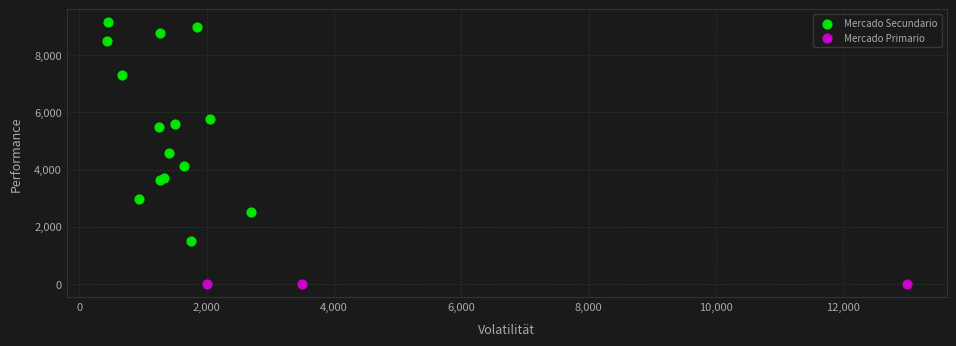

Which series contains the highest Y value?

Mercado Secundario